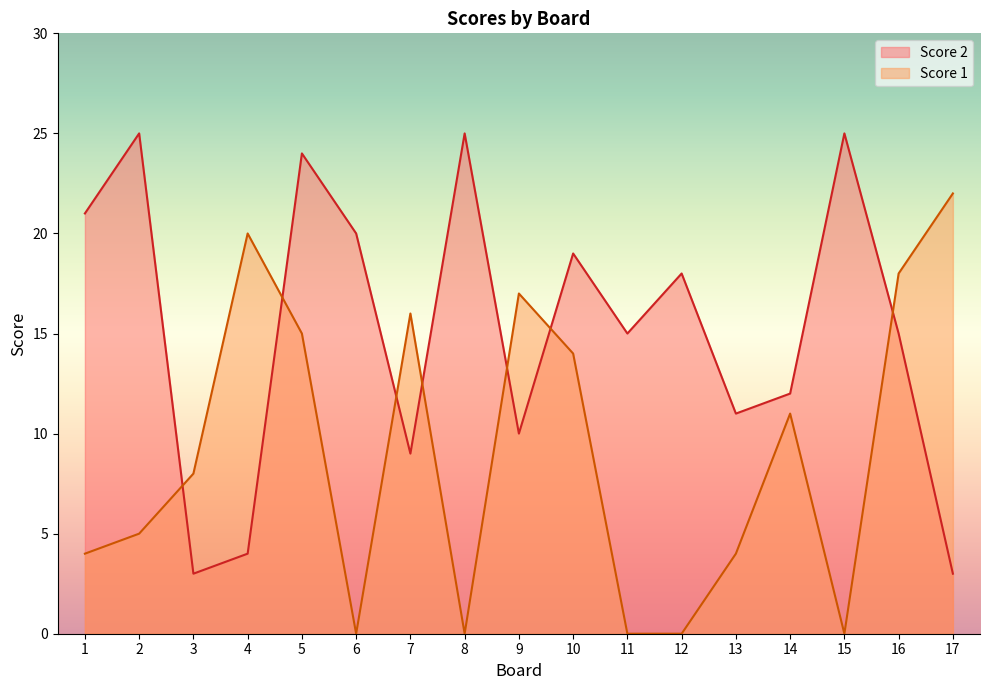

List the series in order of their overall mean, highest first.

Score 2, Score 1